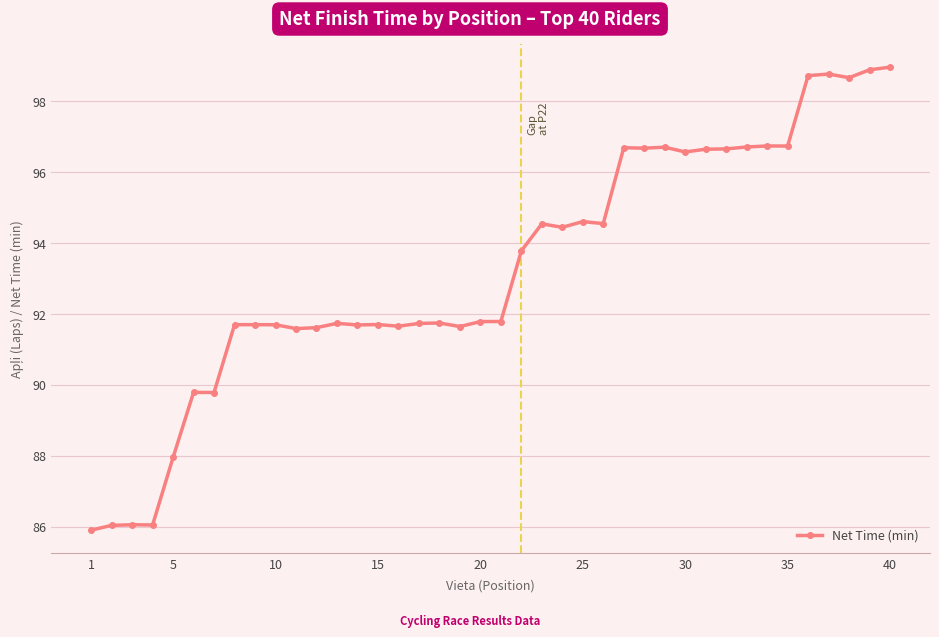

What is the sum of all values?

3731.5